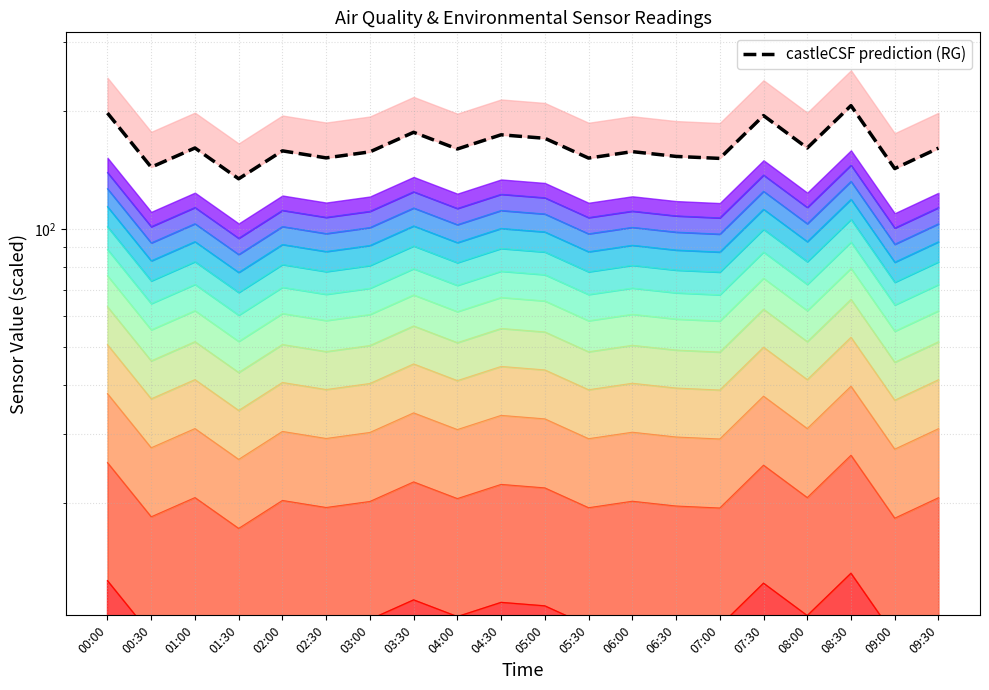

How many series are shown in this chart?

1